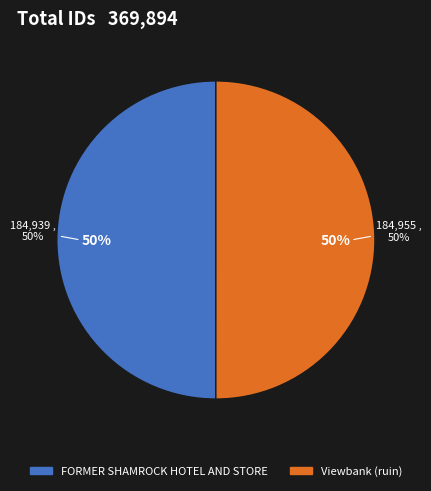

What is the ratio of the value at FORMER SHAMROCK HOTEL AND STORE to the value at Viewbank (ruin)?

1.0